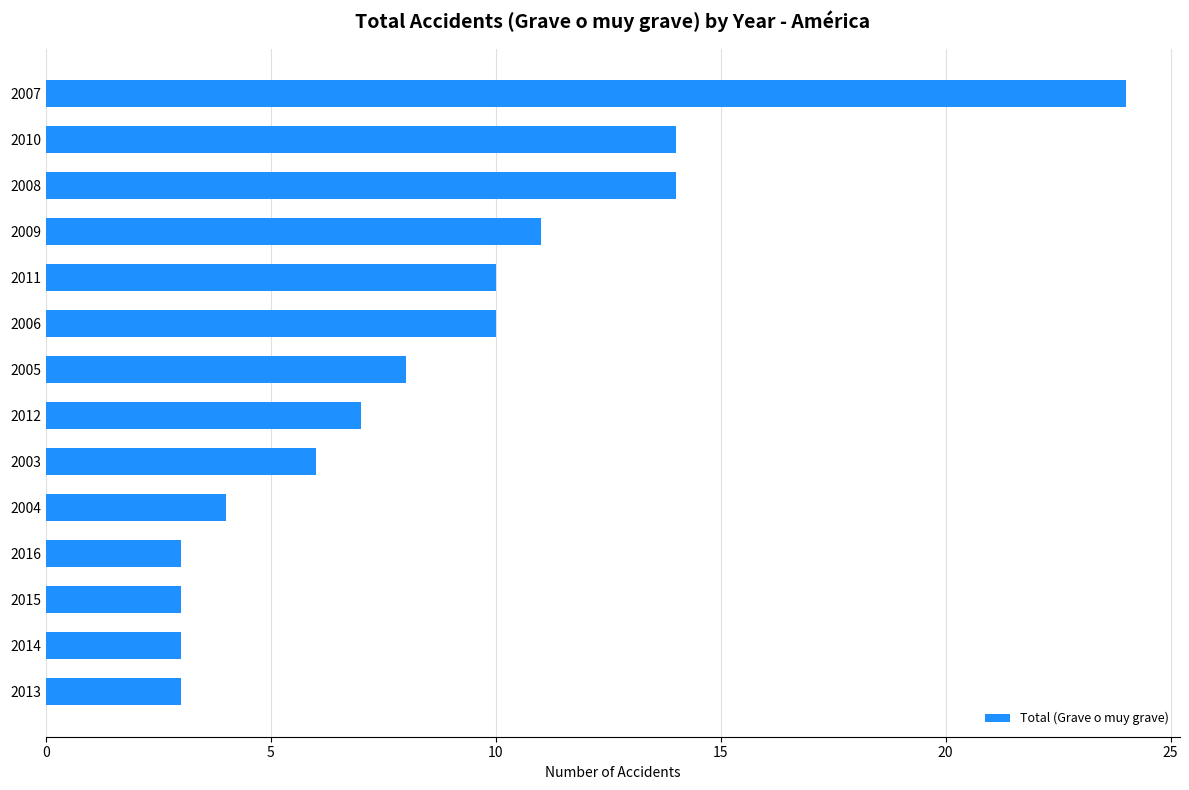

What is the label of the 5th bar from the bottom?

2004